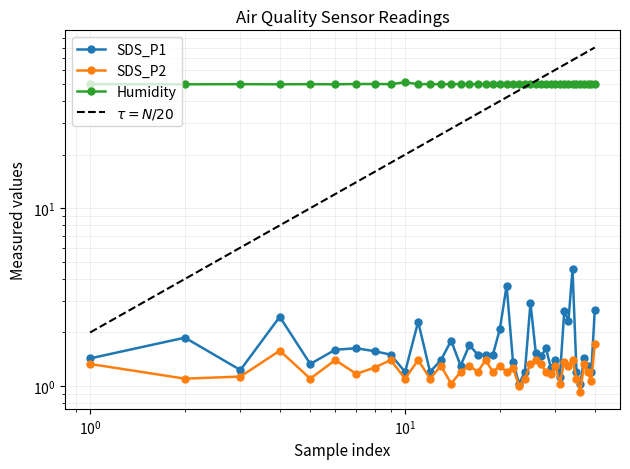

What is the maximum value shown in the chart?

51.0